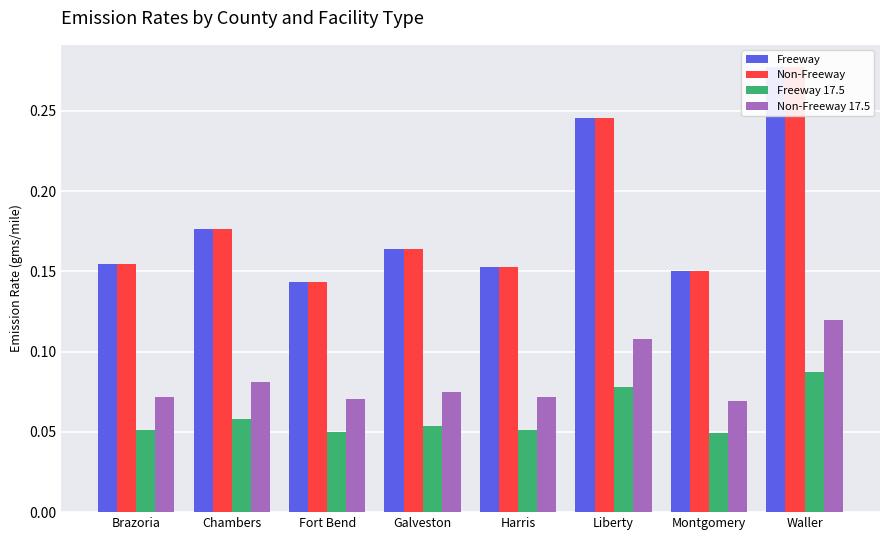

How many groups of bars are there?

8